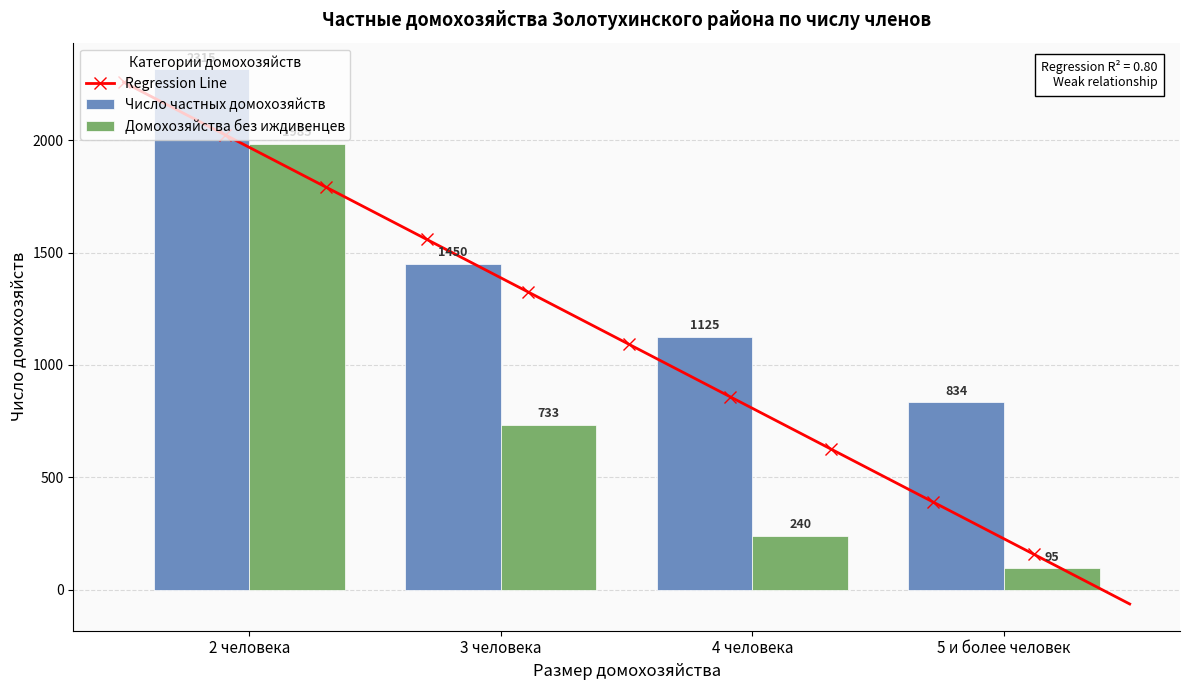

What is the difference between the second highest and minimum values in the Домохозяйства без иждивенцев series?

638